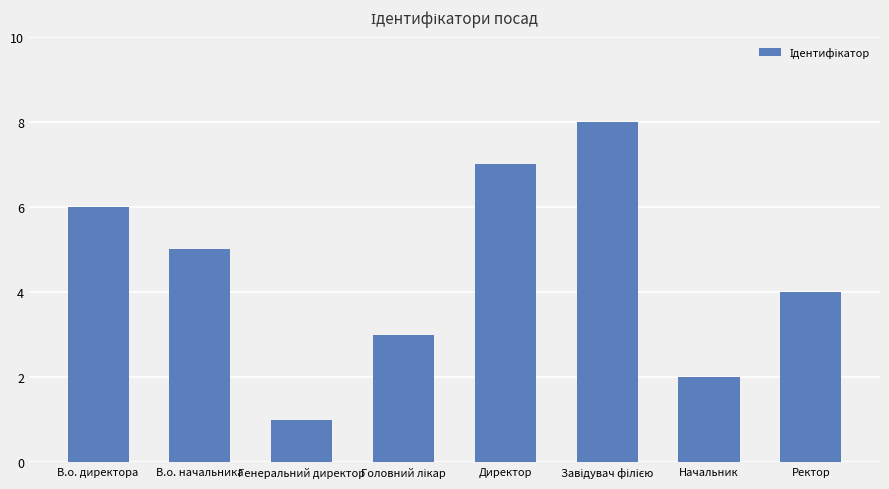

Reading right to left, what are all the values shown in this chart?

4	2	8	7	3	1	5	6